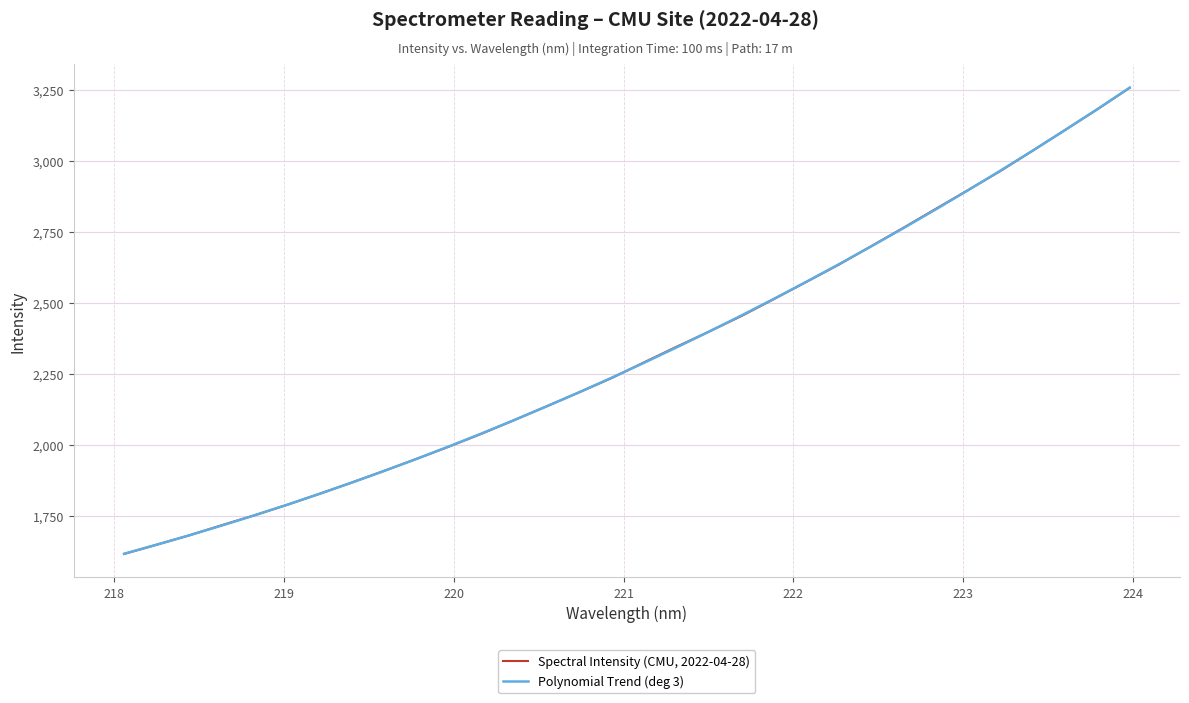

Rank the series by their maximum value, from lowest to highest.

Polynomial Trend (deg 3), Spectral Intensity (CMU, 2022-04-28)